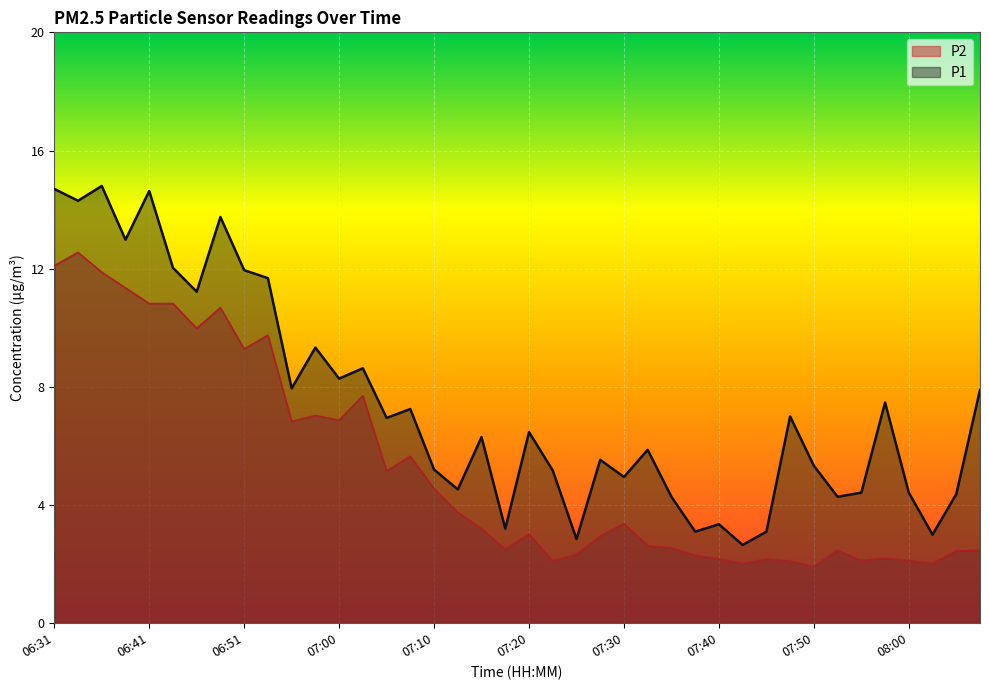

At how many categories does at least one series exceed 10?

10